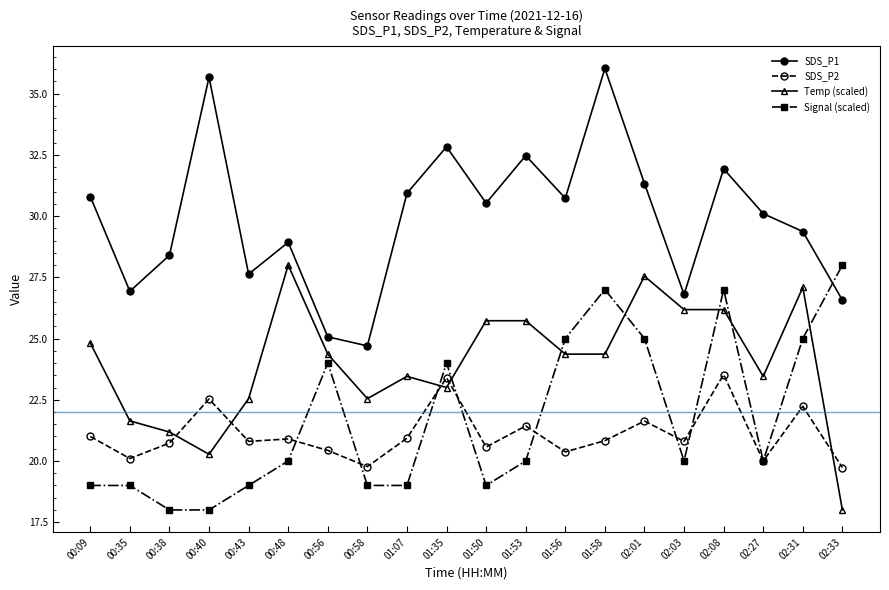

How many series are shown in this chart?

4